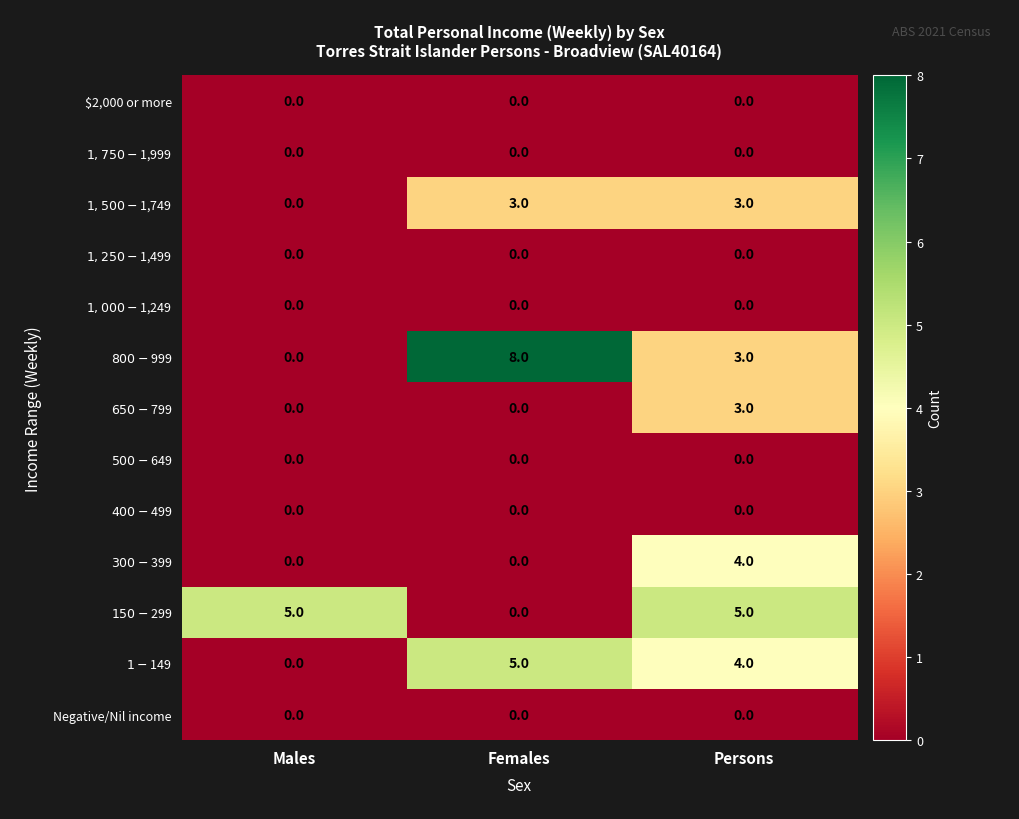

At which category does the chart reach its peak across all series?

Females